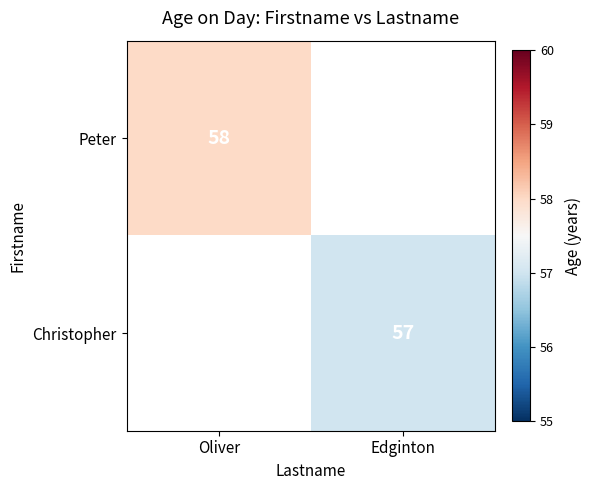

Is it true that Christopher equals 97 at Edginton?

False